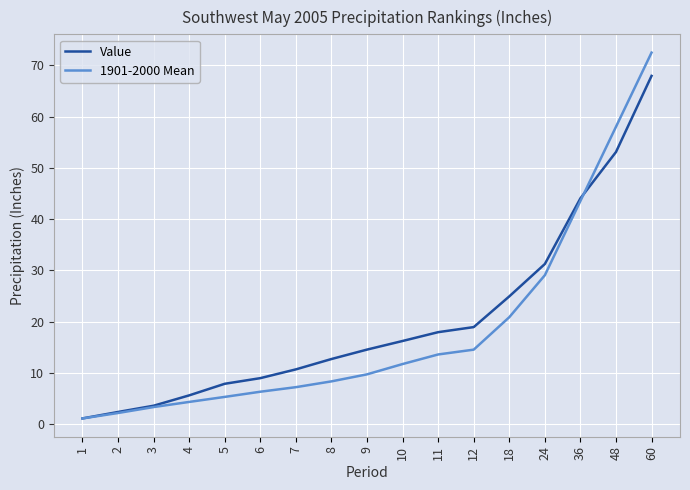

What is the total value across all series at 6?

15.3